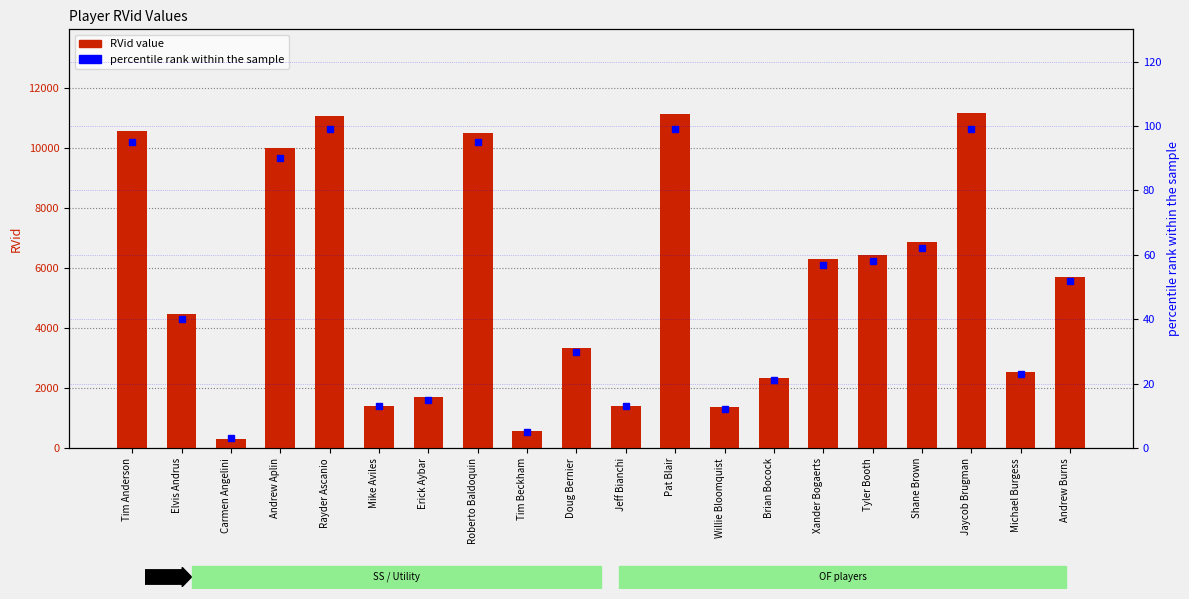

At how many categories does at least one series exceed 1070?

18